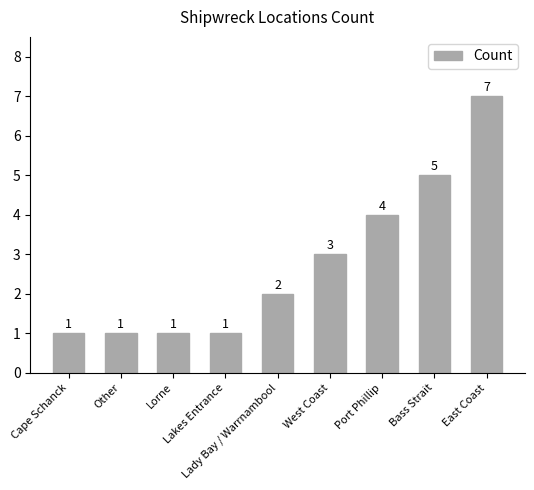

What position from the right is Lakes Entrance?

6